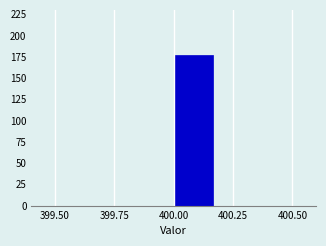

Read against the x-axis, roughly where is the centre of the tallest bar?

400.10